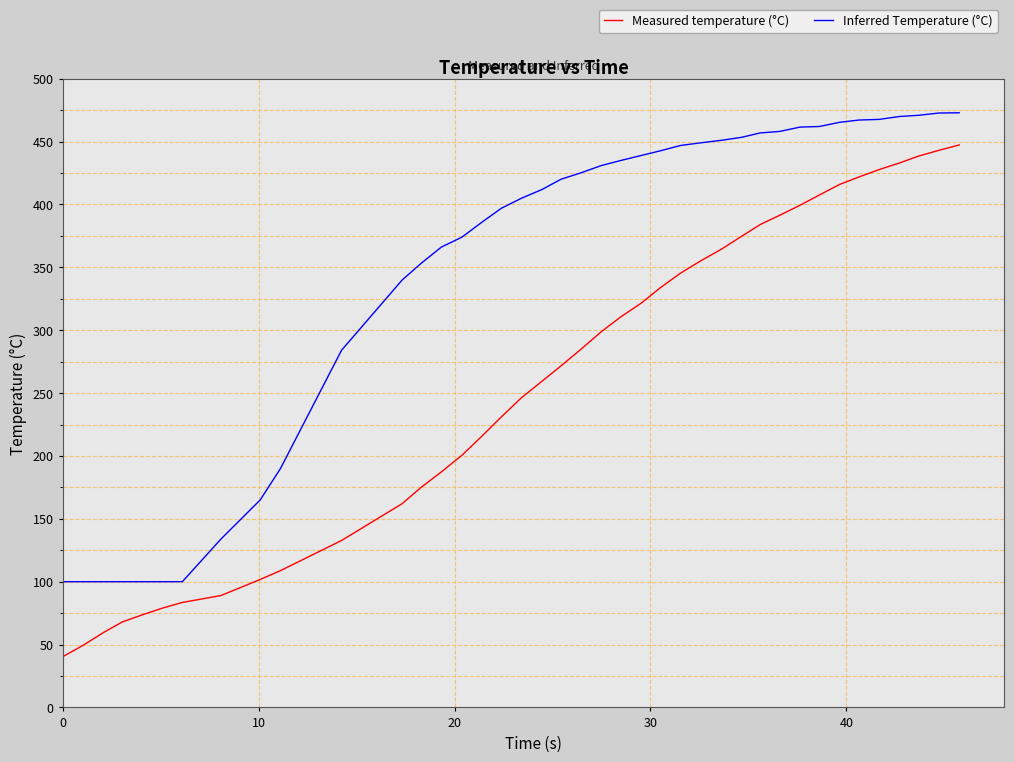

Rank the series by their average value, from lowest to highest.

Measured temperature (°C), Inferred Temperature (°C)